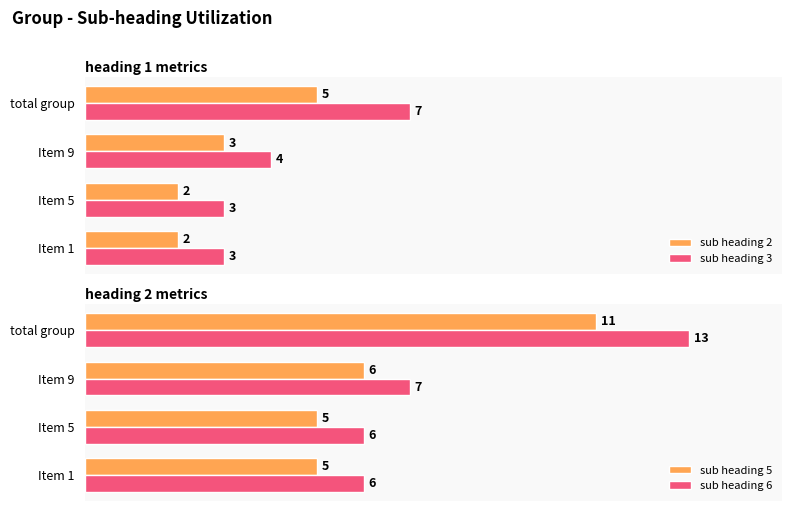

At which label is sub heading 2 closest to 3?

Item 9